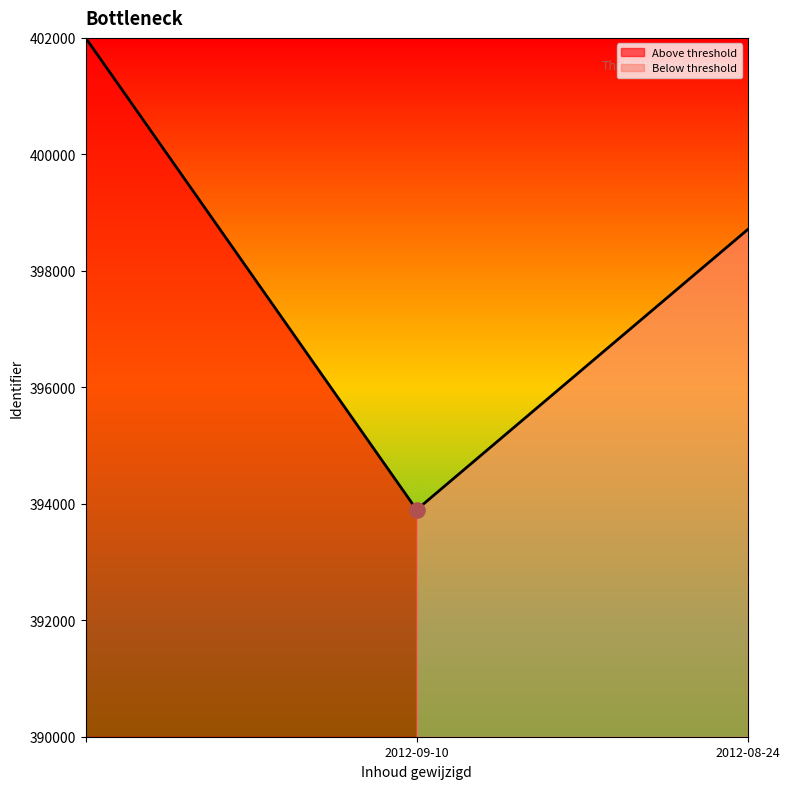

Approximately how many times larger is the value at 2012-09-10 compared to 2012-08-24?

1.0